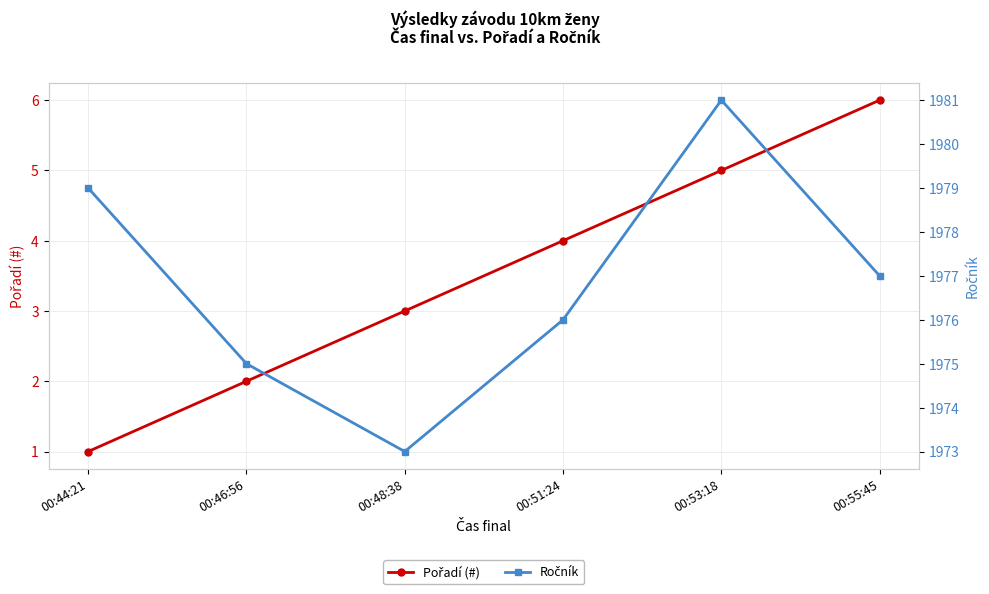

At which category is the sum across all series the highest?

00:53:18